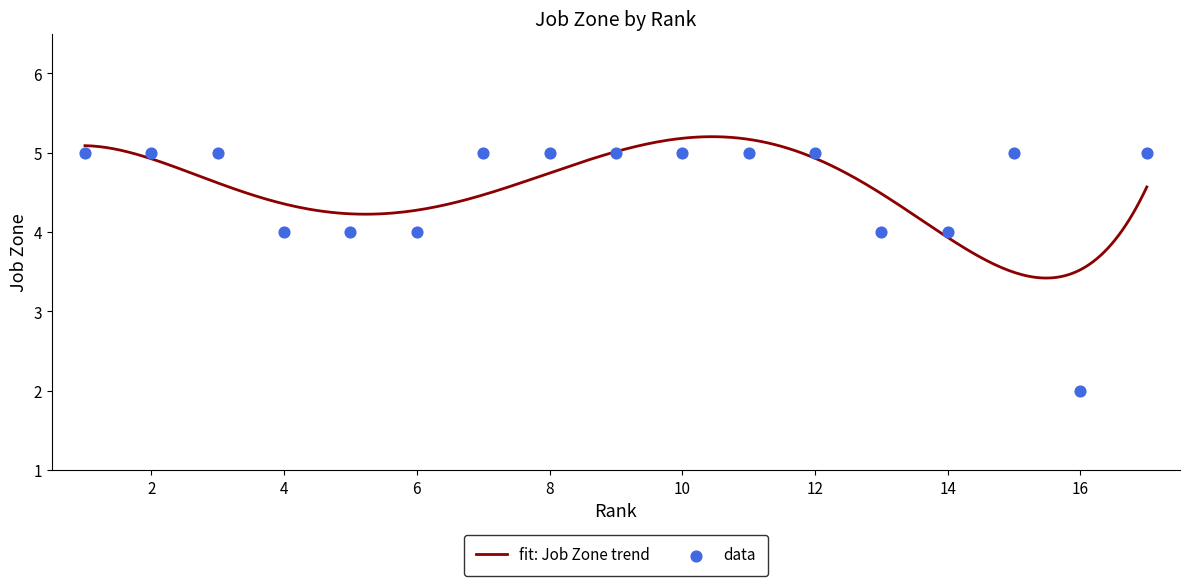

Between 10 and 16, which is larger?

10